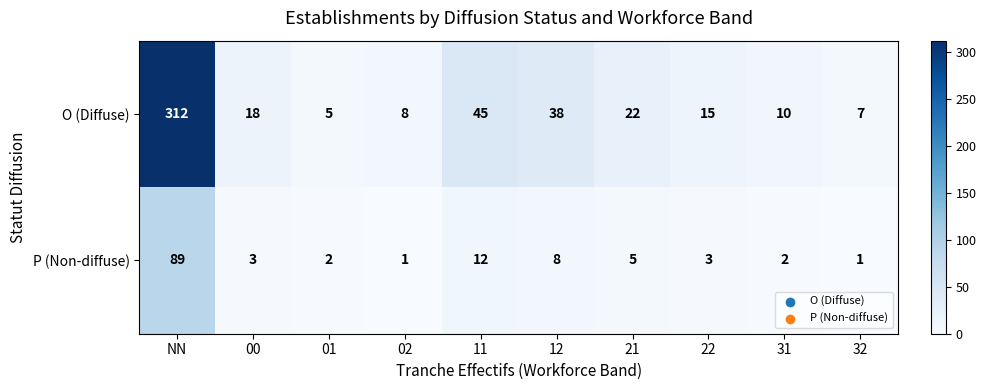

Is it true that P (Non-diffuse) equals 2 at 32?

False